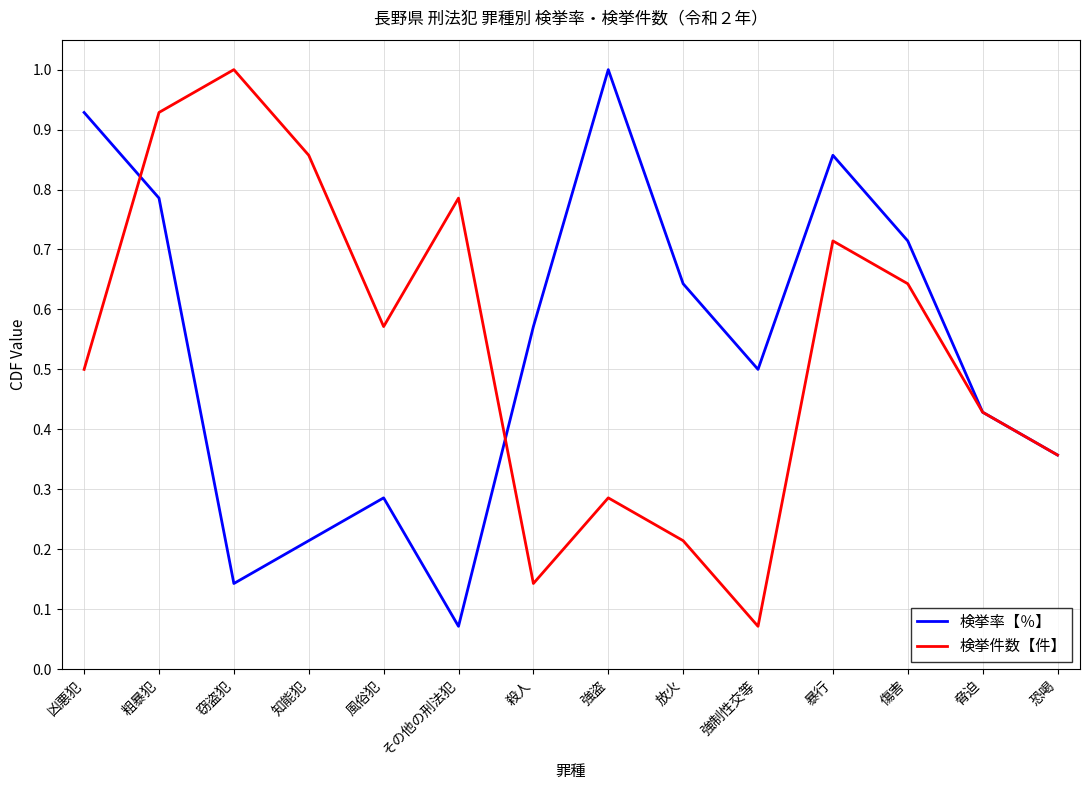

At which label is 検挙率【％】 closest to 0?

その他の刑法犯